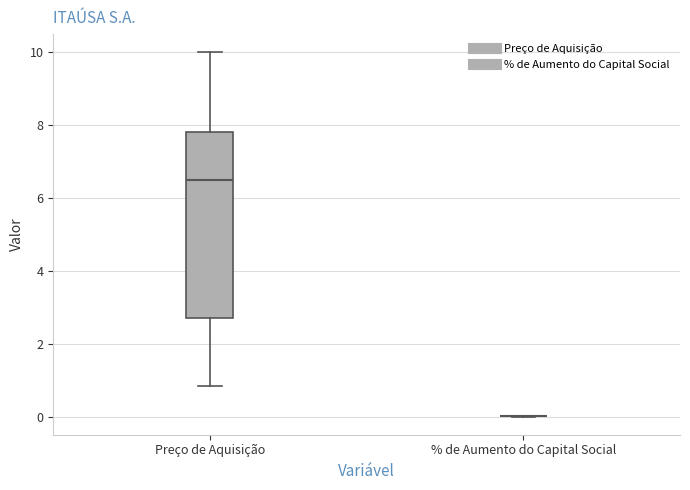

Reading left to right, transcribe this box plot: for each box, give where its median line is, the range the box spans, and where its two whiskers end, as read against the y-axis. The values are not printed on the chart, so give them approximately, as read against the axis.

Preço de Aquisição: median 6.6, box 2.8 to 7.8, whiskers 0.8 to 10.0
% de Aumento do Capital Social: box collapsed to a line at 0.0, whiskers 0.0 to 0.0